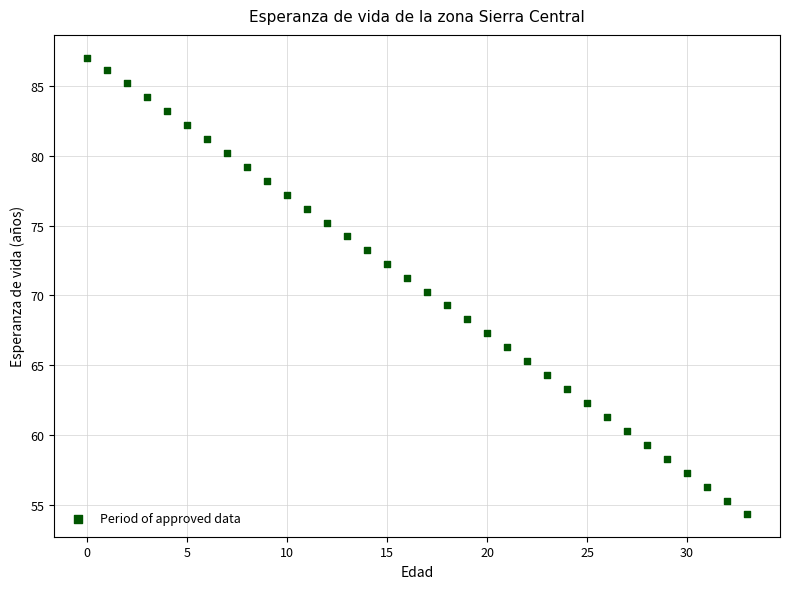

What is the range of Y values (max minus min)?

32.7